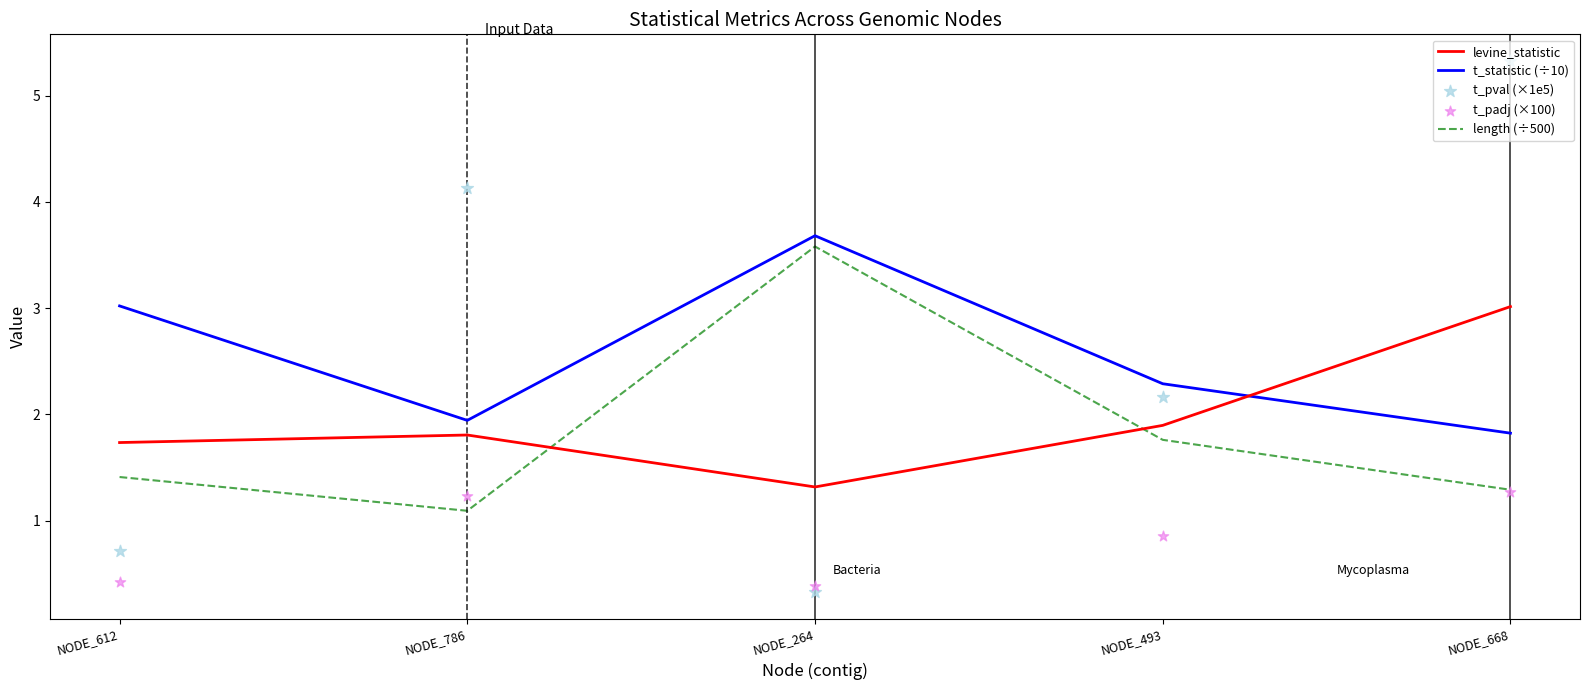

Which series has the largest total across all categories?

t_statistic (÷10)